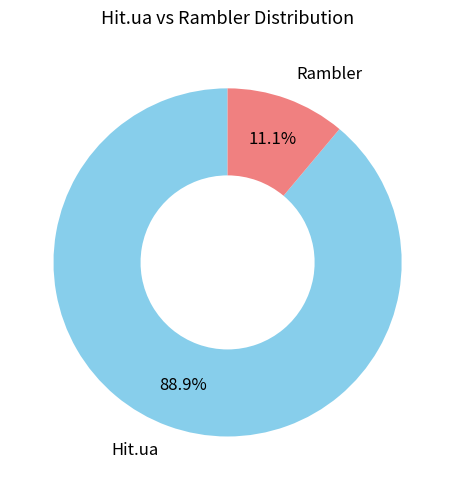

Does any single category account for the majority?

Yes